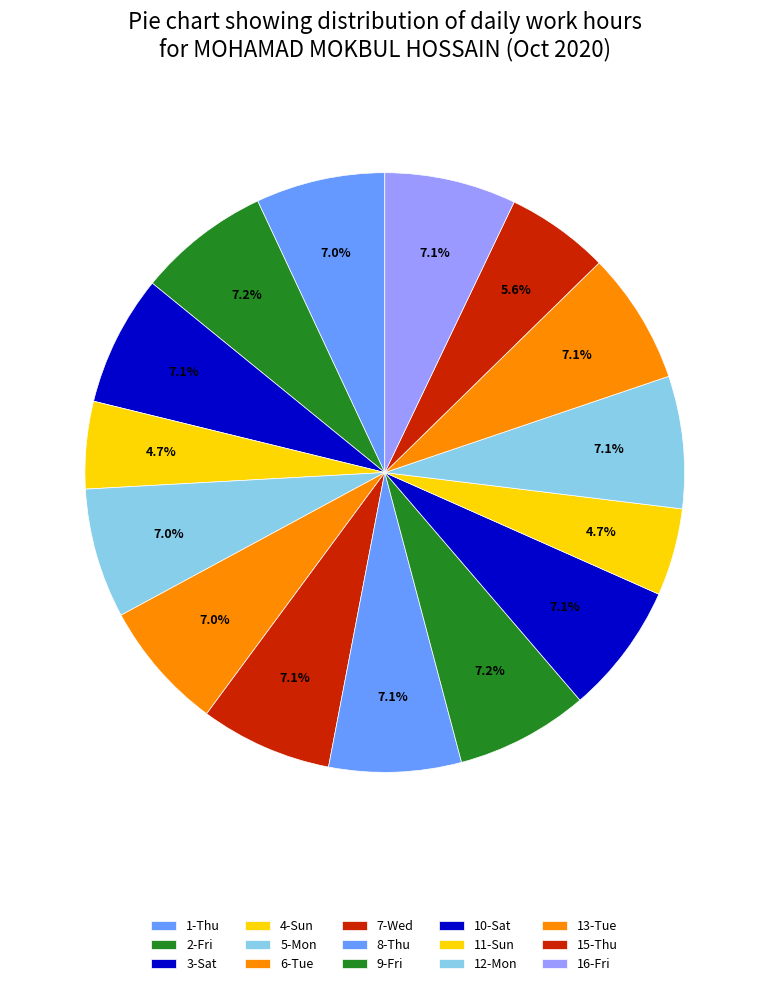

How many segments does this pie chart have?

15